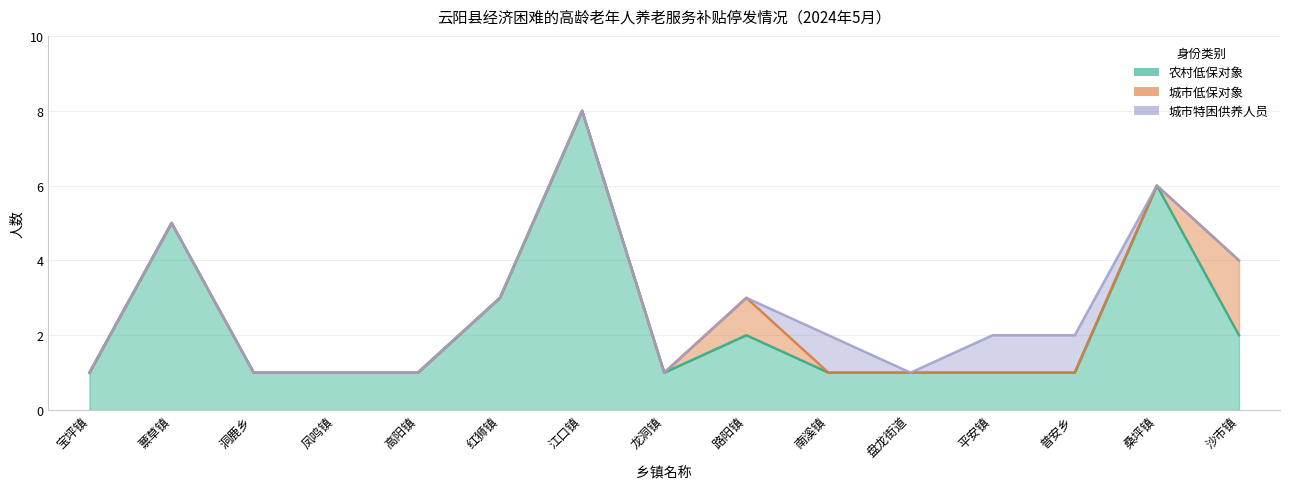

At 盘龙街道, list the series in order from smallest to largest.

城市低保对象, 城市特困供养人员, 农村低保对象